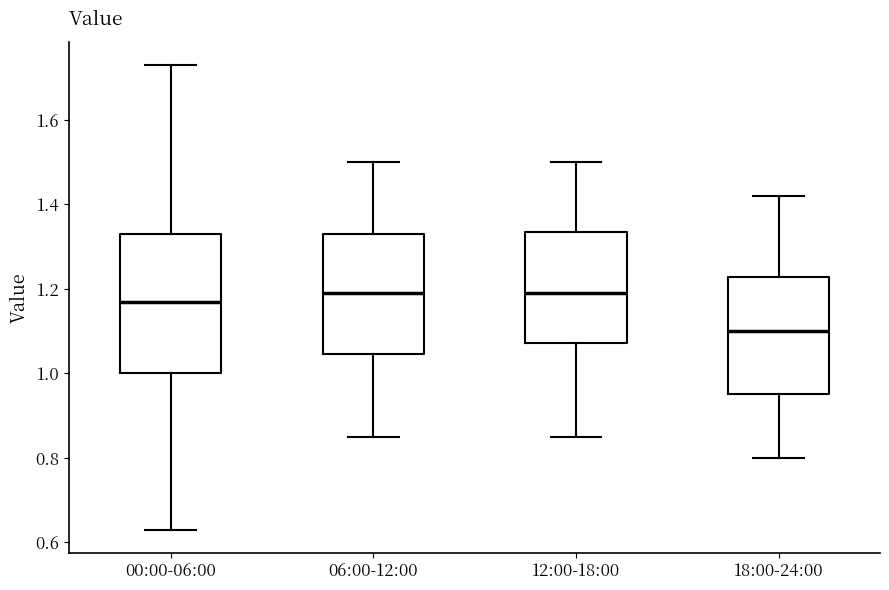

Comparing the boxes themselves (not the whiskers), which one is the tallest?

00:00-06:00